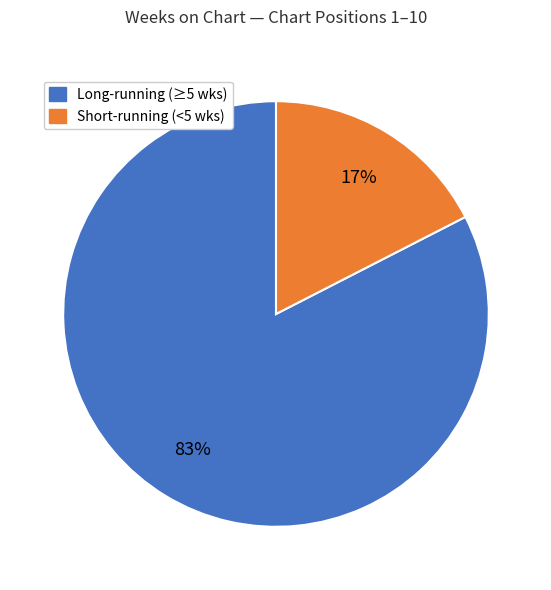

To the nearest percent, what is the average slice percentage?

50%